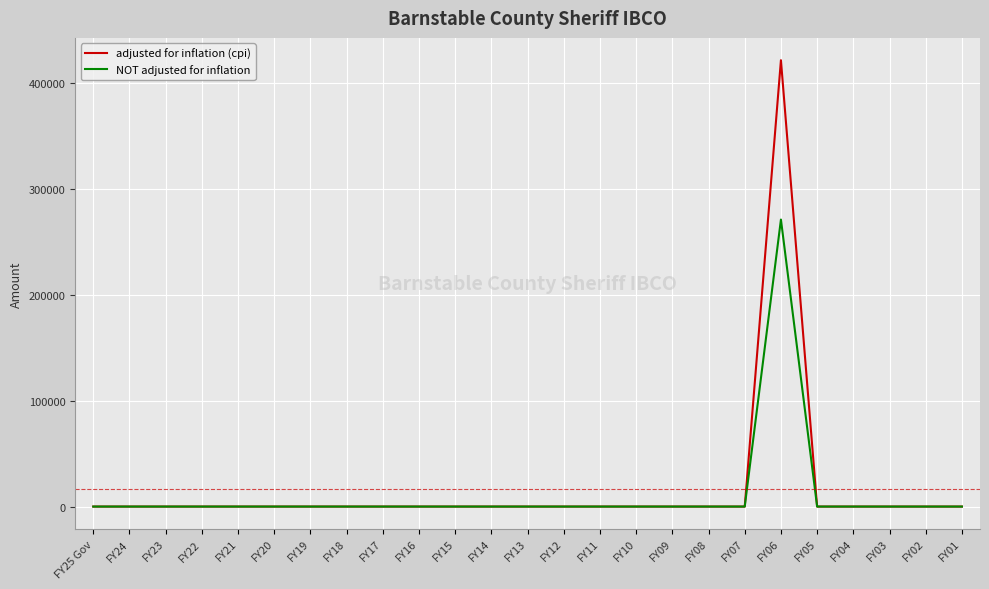

At which category is the sum across all series the highest?

FY06